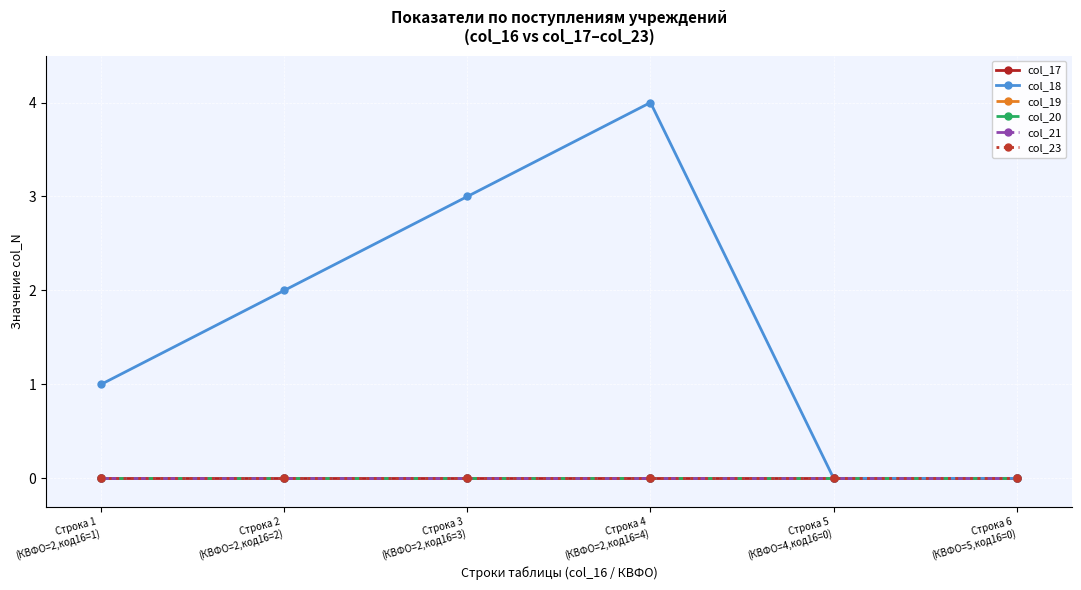

Is this an area chart (filled region under the line)?

No